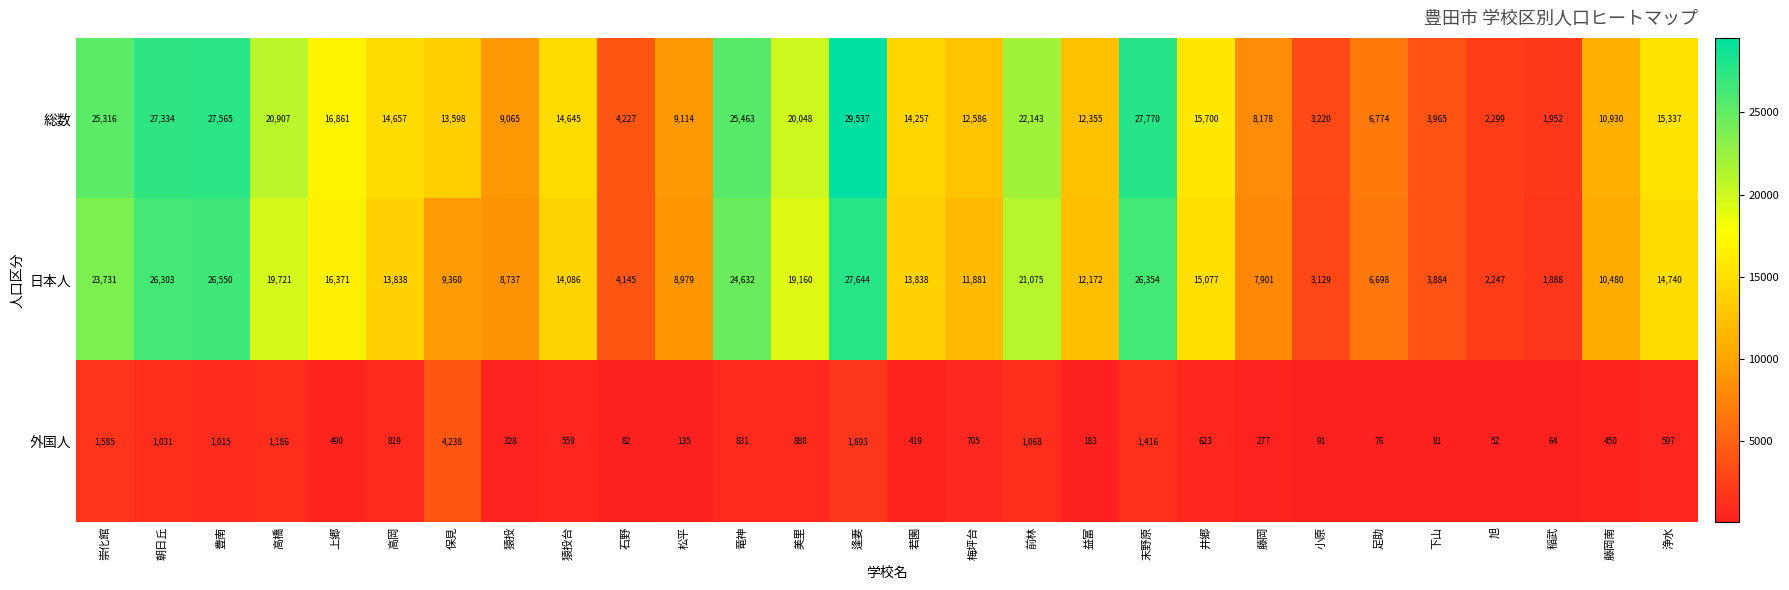

The value of 総数 at 前林 is 33229. True or false?

False